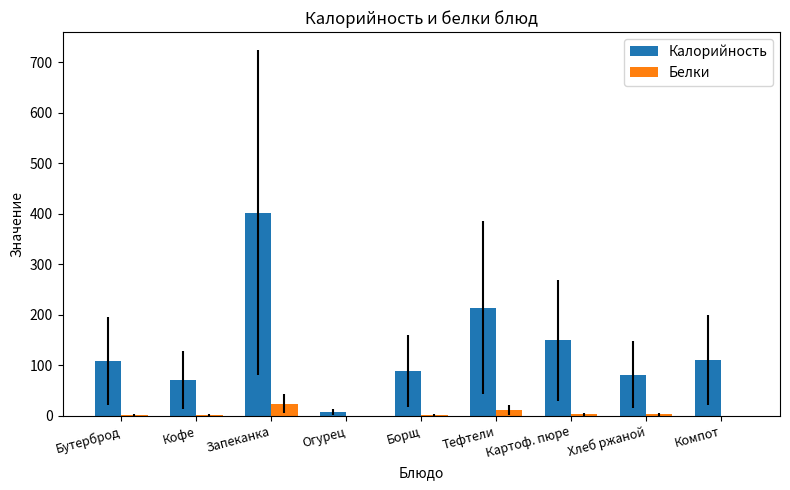

Is the value of Белки at Бутерброд greater than the value of Калорийность at Компот?

No